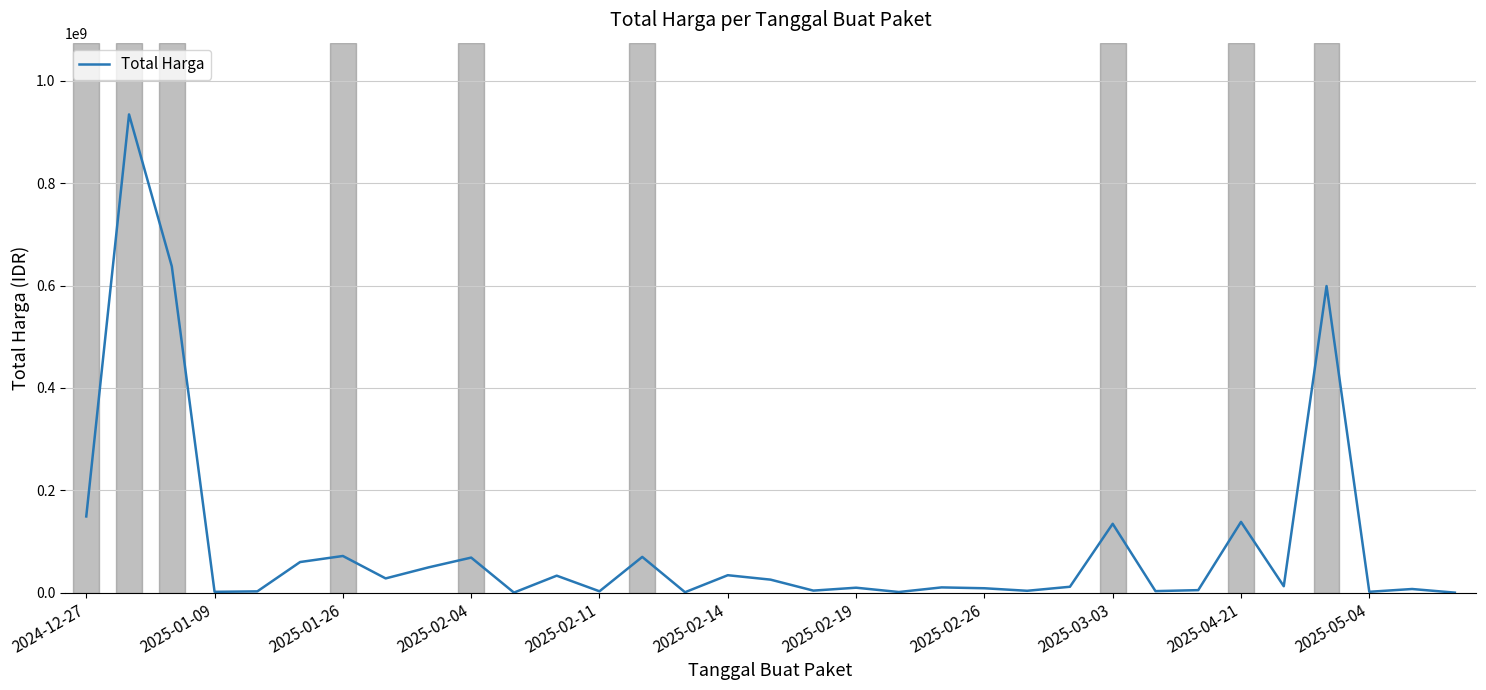

What is the greatest value displayed?

934200000